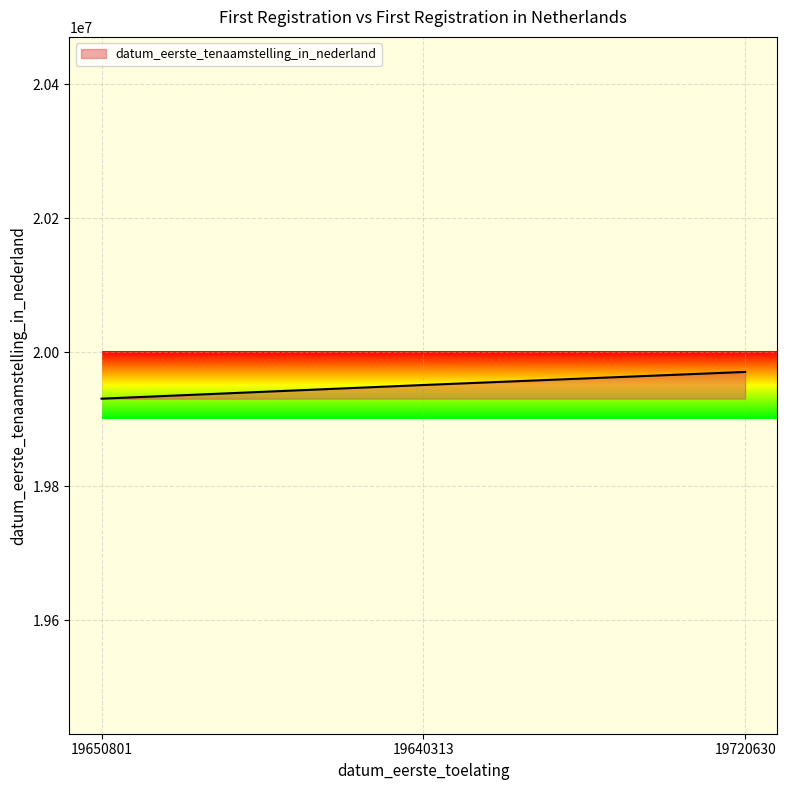

What is the average value?

19950619